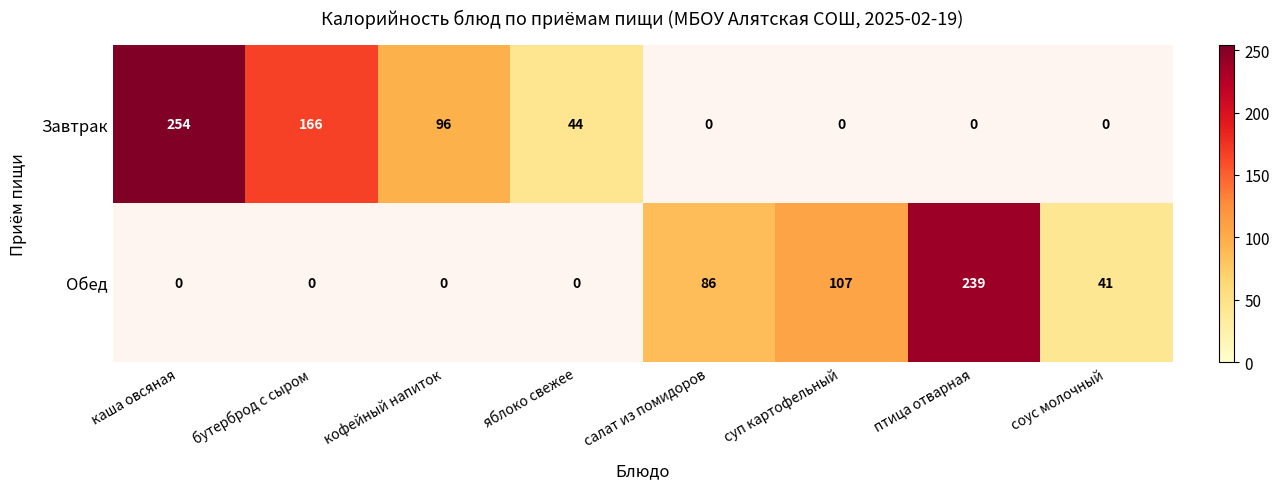

Where is Обед nearest to the value 119?

суп картофельный